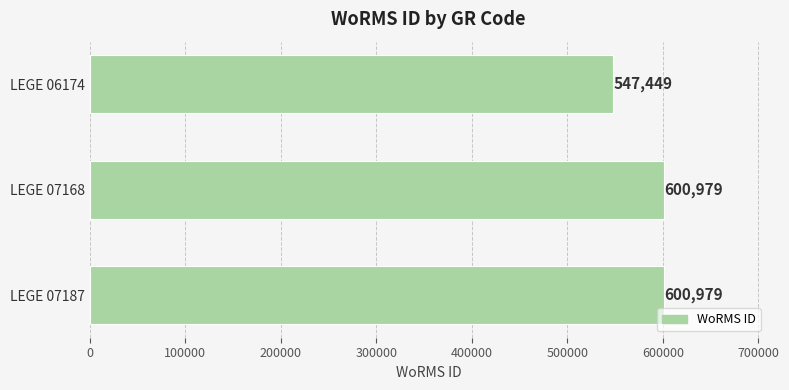

The chart shows a value of 600979 at LEGE 07168. True or false?

True